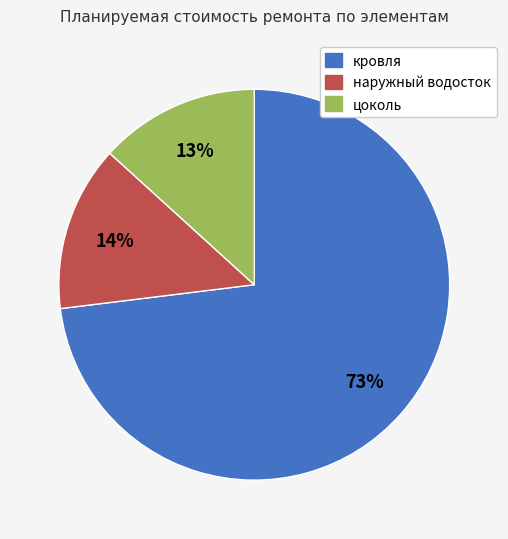

Combined, do наружный водосток and кровля account for over 50%?

Yes